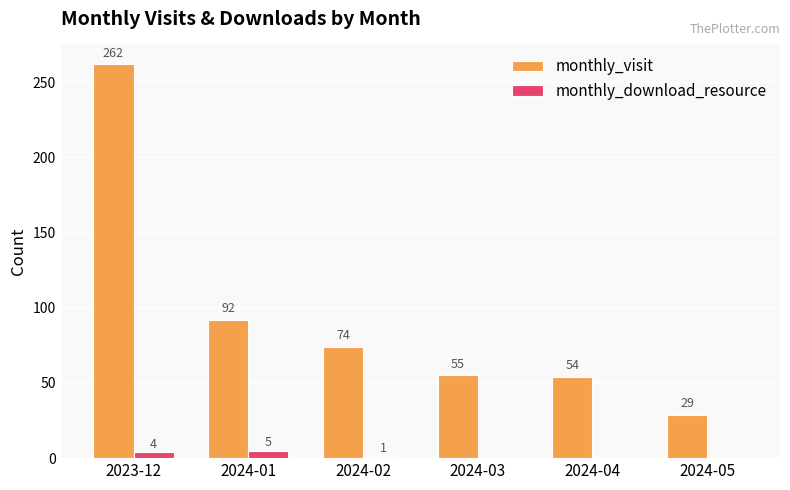

Reading left to right, transcribe all the data shown in this chart.

monthly_visit: 2023-12=262	2024-01=92	2024-02=74	2024-03=55	2024-04=54	2024-05=29
monthly_download_resource: 2023-12=4	2024-01=5	2024-02=1	2024-03=0	2024-04=0	2024-05=0